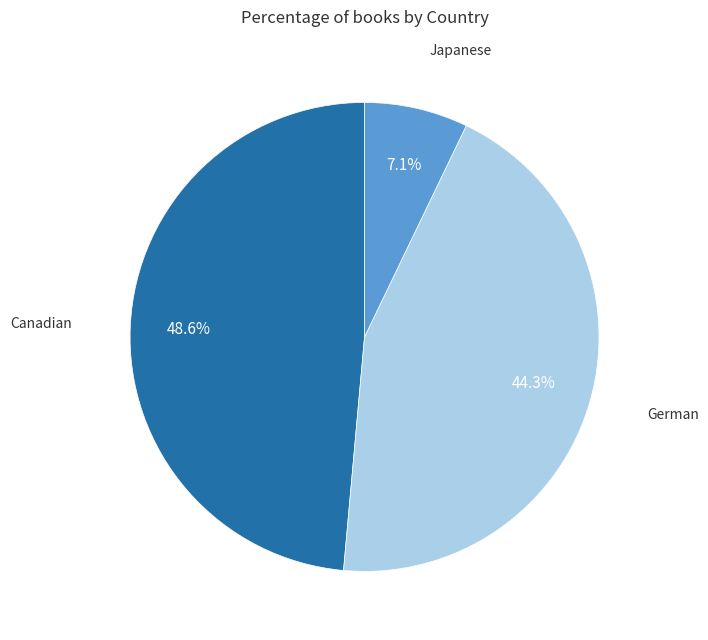

Is the sum of Canadian and German greater than half?

Yes